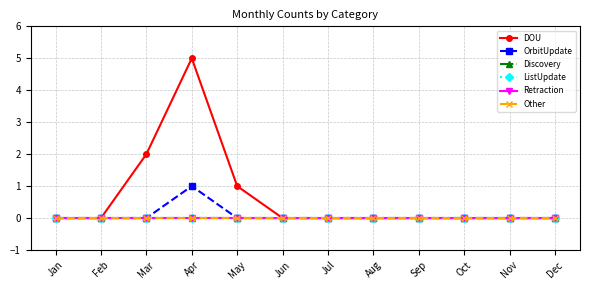

Does the chart have visible grid lines?

Yes